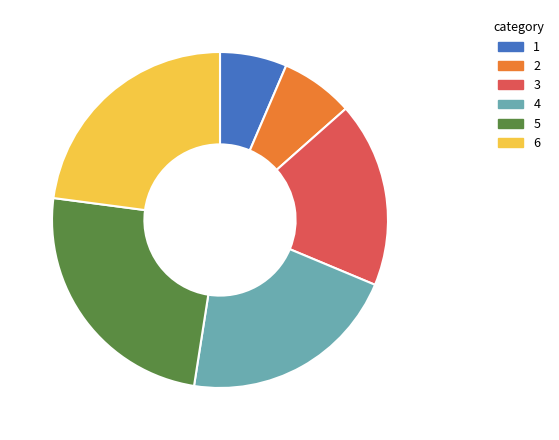

Which category has the biggest portion of the pie?

5